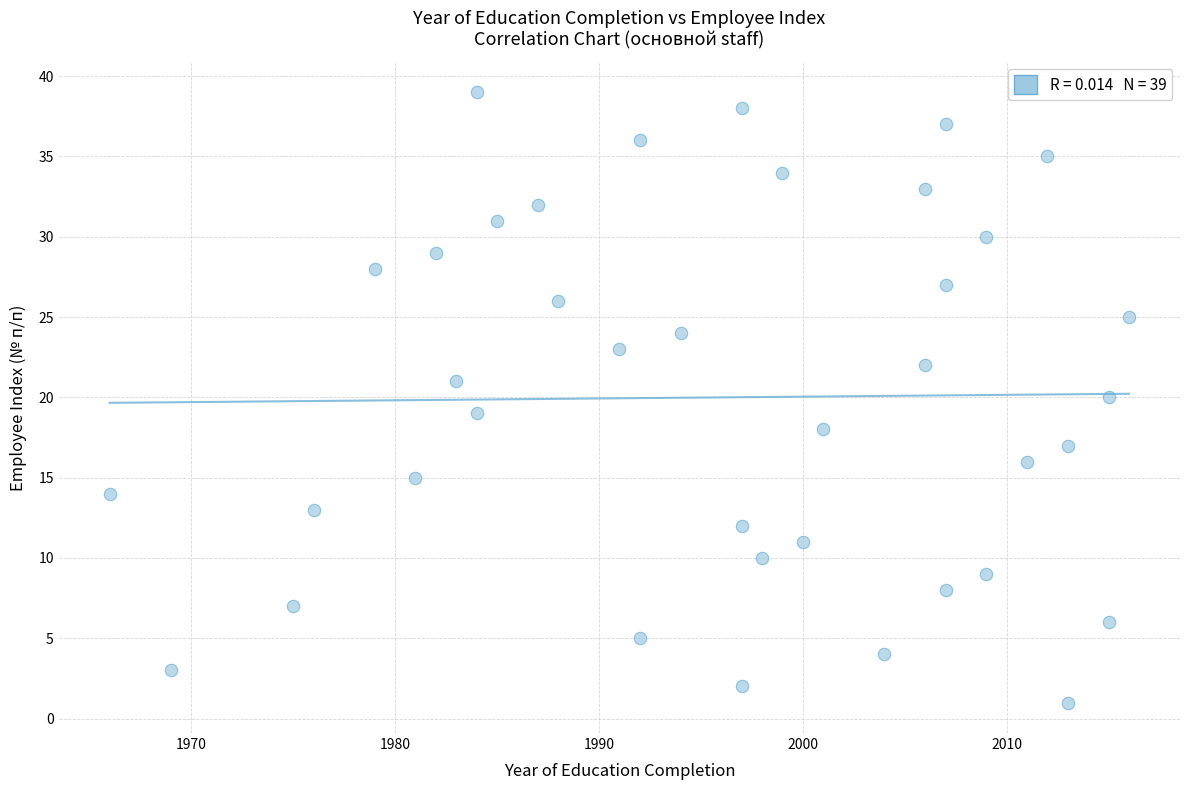

What is the range of Y values (max minus min)?

38